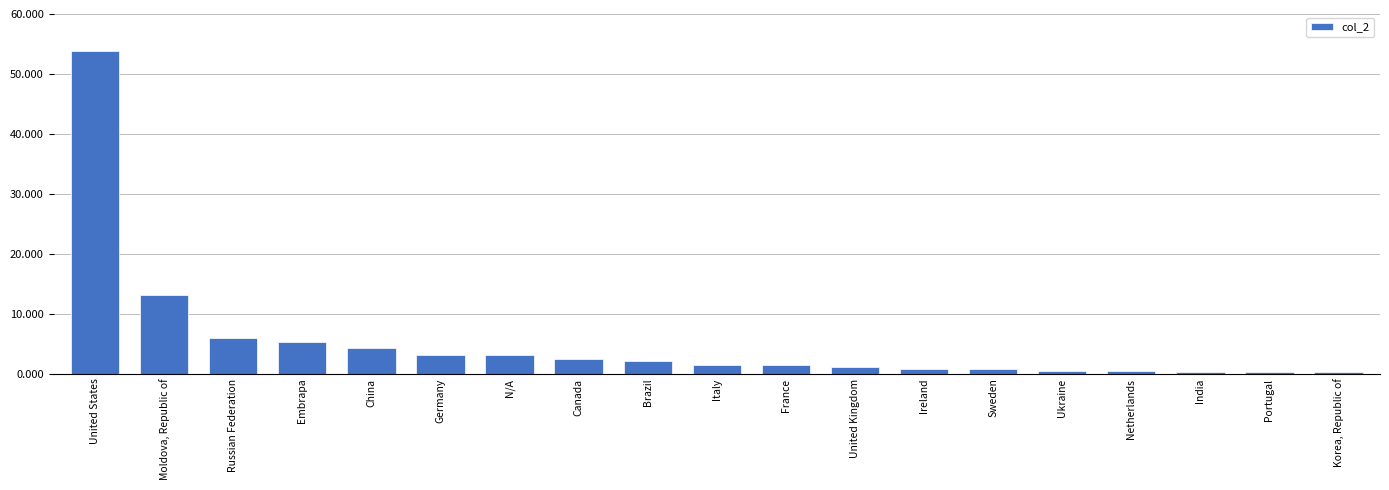

Count the number of categories in the chart.

19